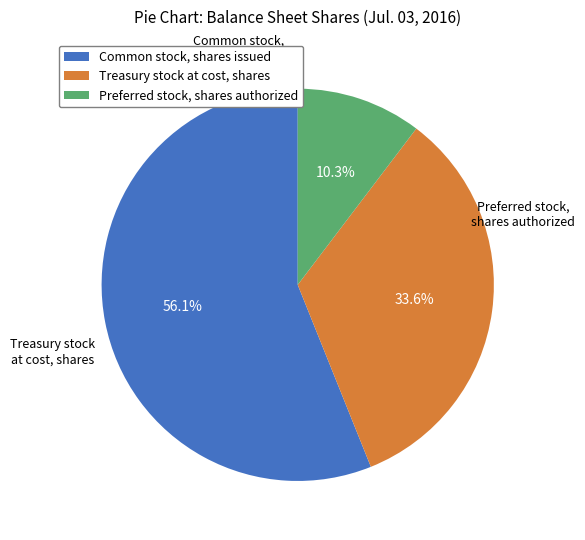

What percentage is the Common stock, shares issued slice, to the nearest percent?

56%